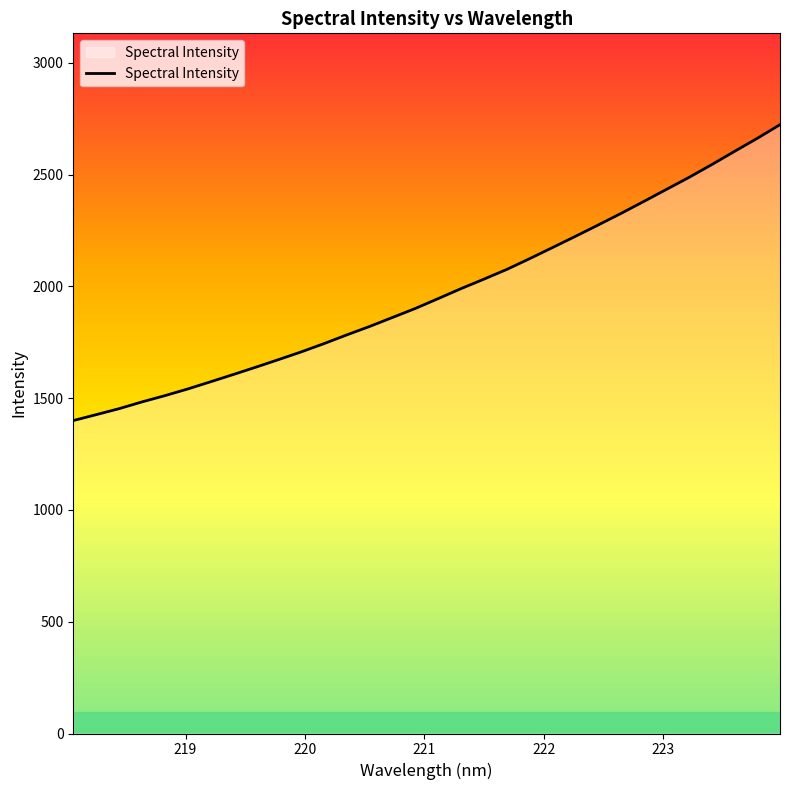

Does the chart display data point markers on the line(s)?

No